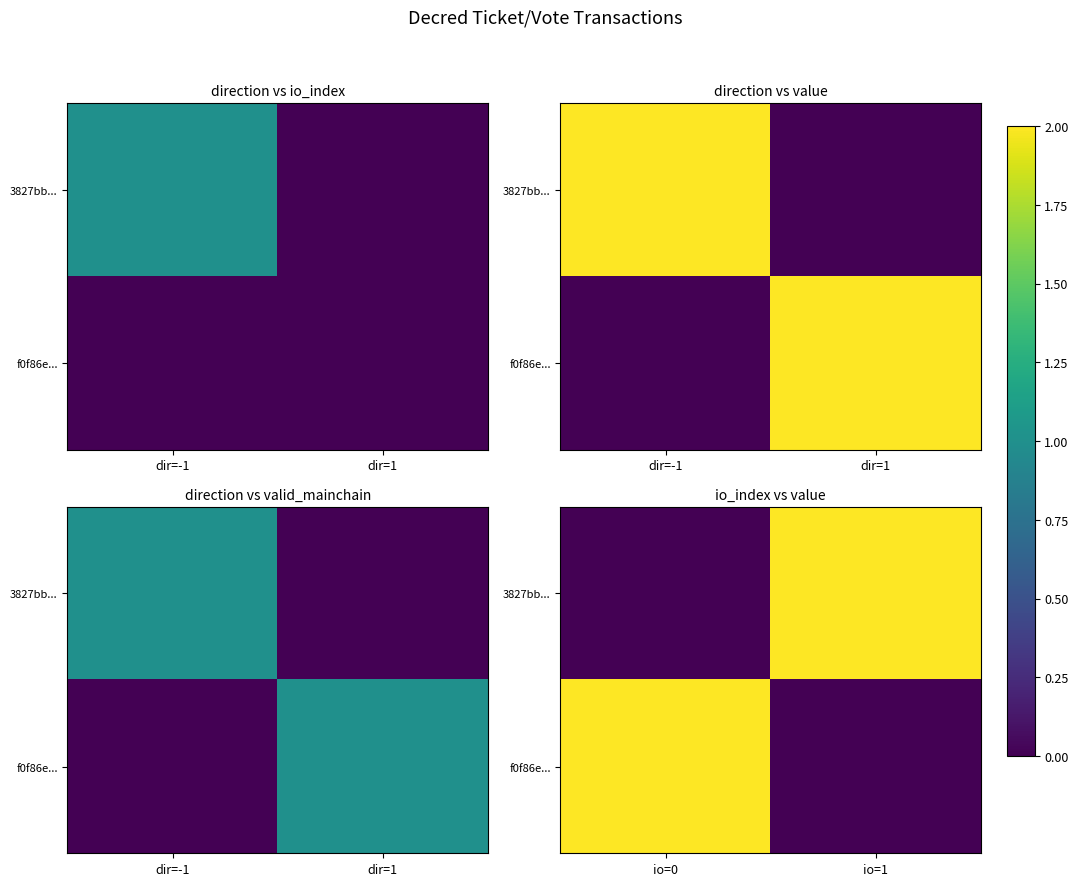

What is the sum of all f0f86e... values?

2